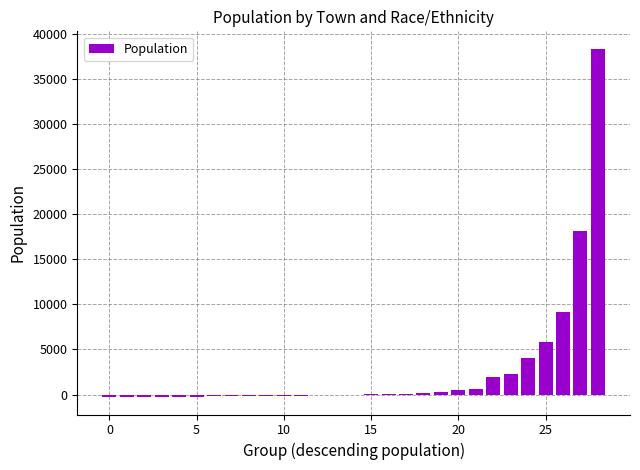

What is the sum of all values?

78744.6